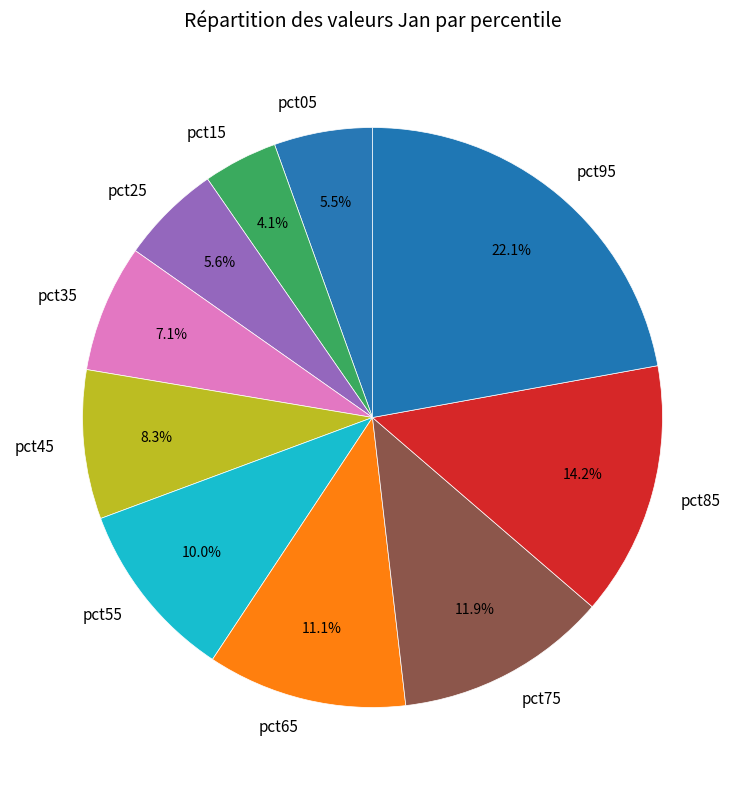

What percentage do pct35 and pct25 together represent?

12.7%